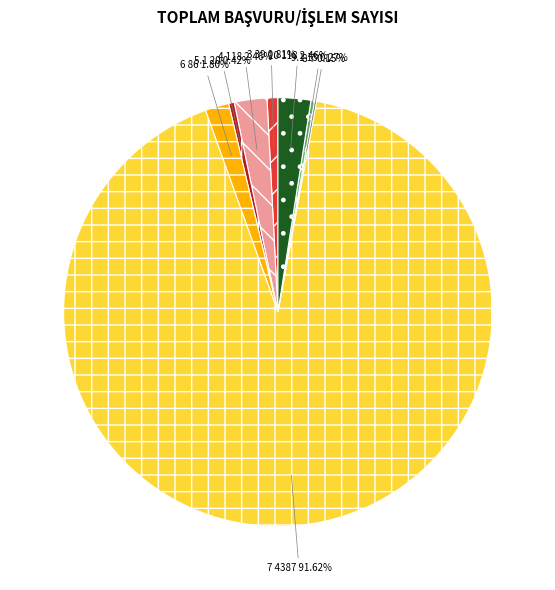

Approximately how many times larger is the value at 10 compared to 9.1?

9.1